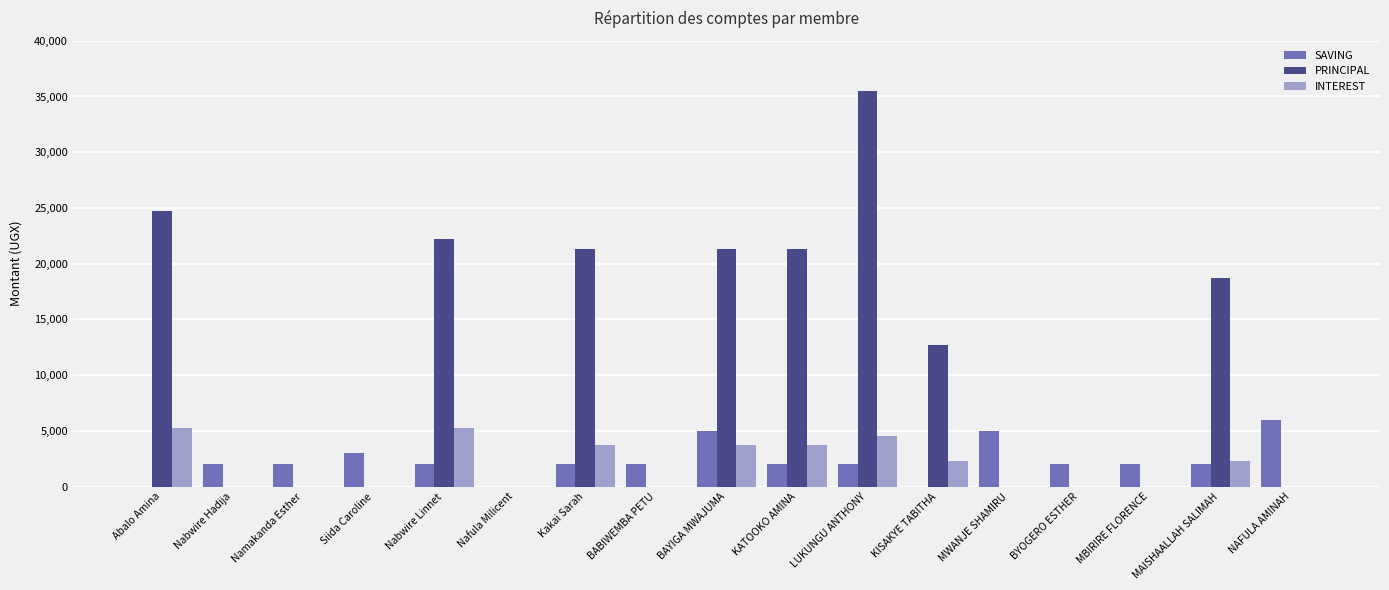

Between Siida Caroline and MWANJE SHAMIRU, which series saw the biggest shift?

SAVING